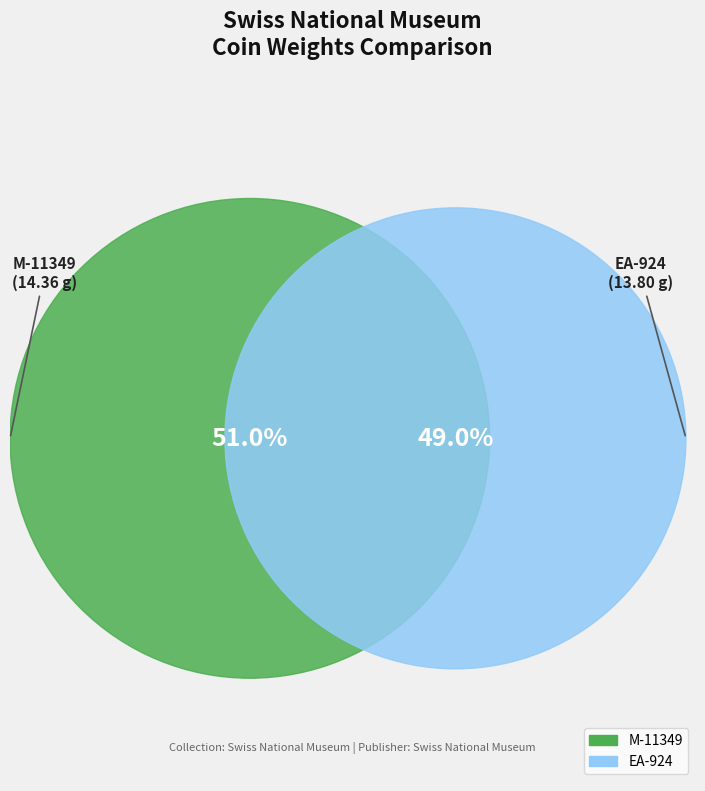

Between M-11349 and EA-924, which is larger?

M-11349